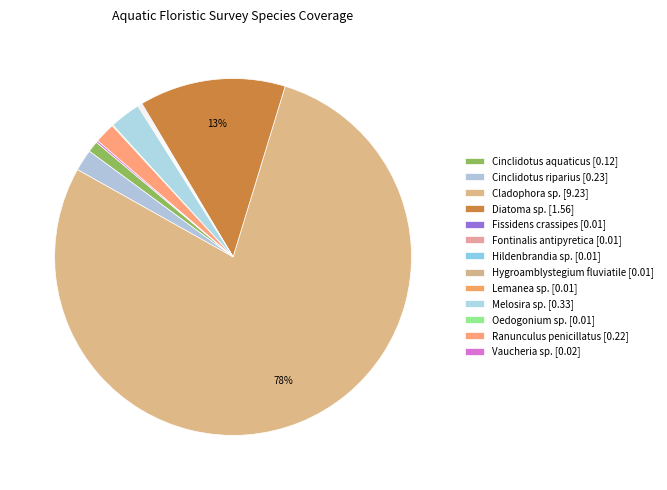

Is it true that Lemanea sp. is 0% of the pie?

True